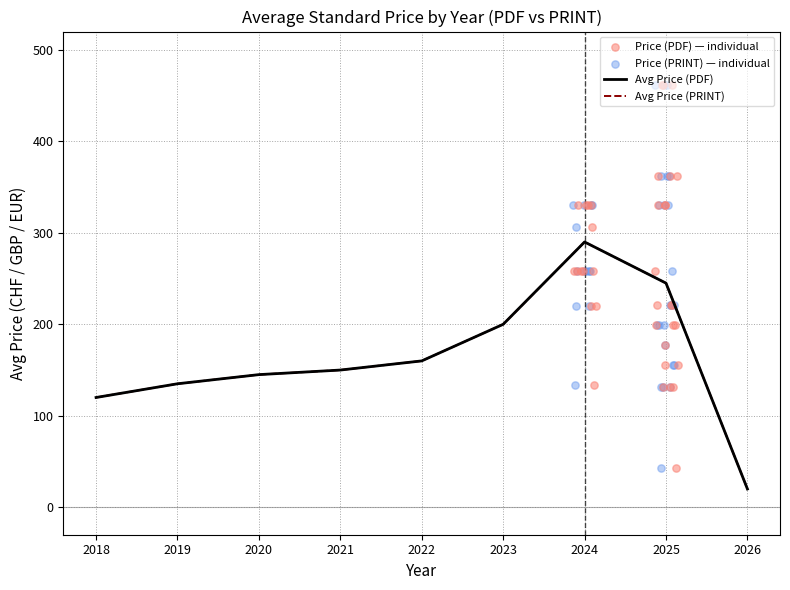

Which series contains the highest Y value?

Price (PDF)